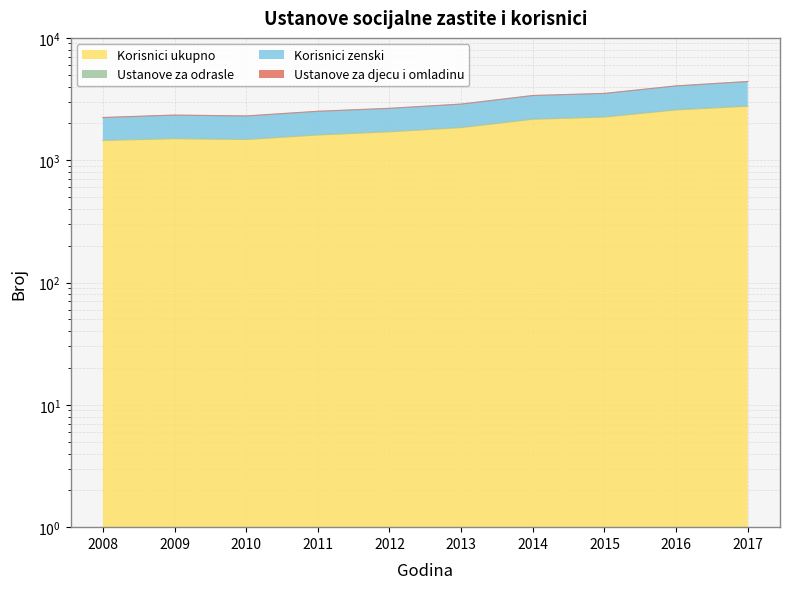

Is it true that Korisnici ukupno equals 432 at 2011?

False